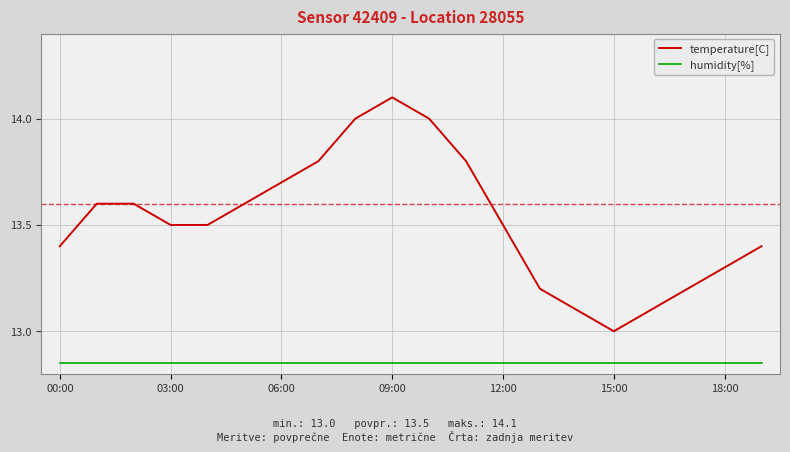

What is the sum of all temperature[C] values?

270.4